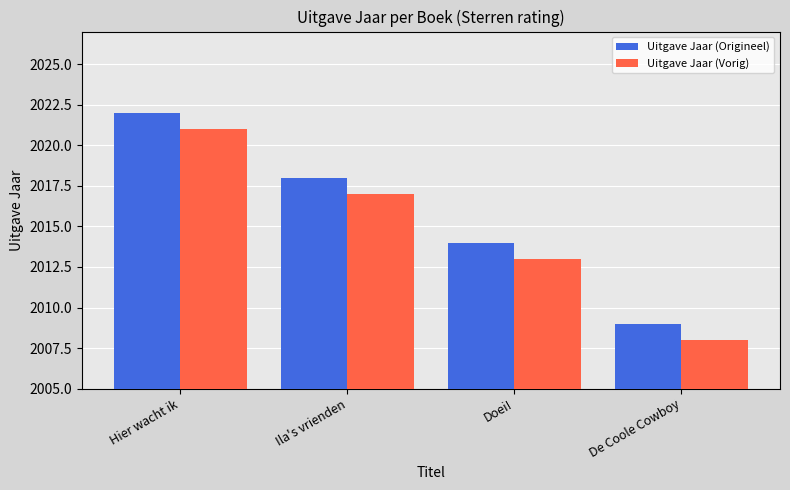

Which series has the largest total across all categories?

Uitgave Jaar (Origineel)